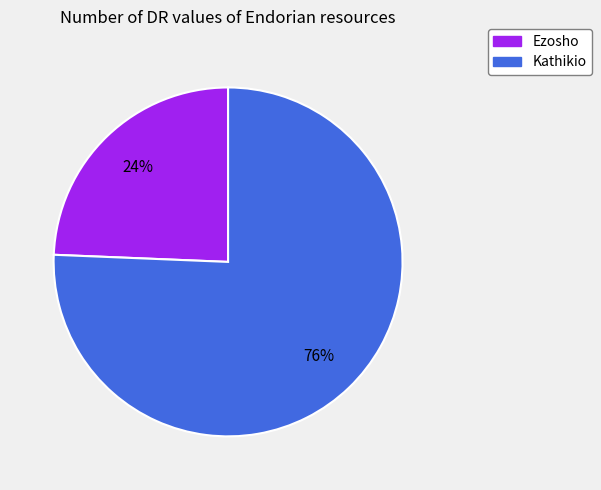

To the nearest percent, what is the combined percentage of Ezosho and Kathikio?

100%